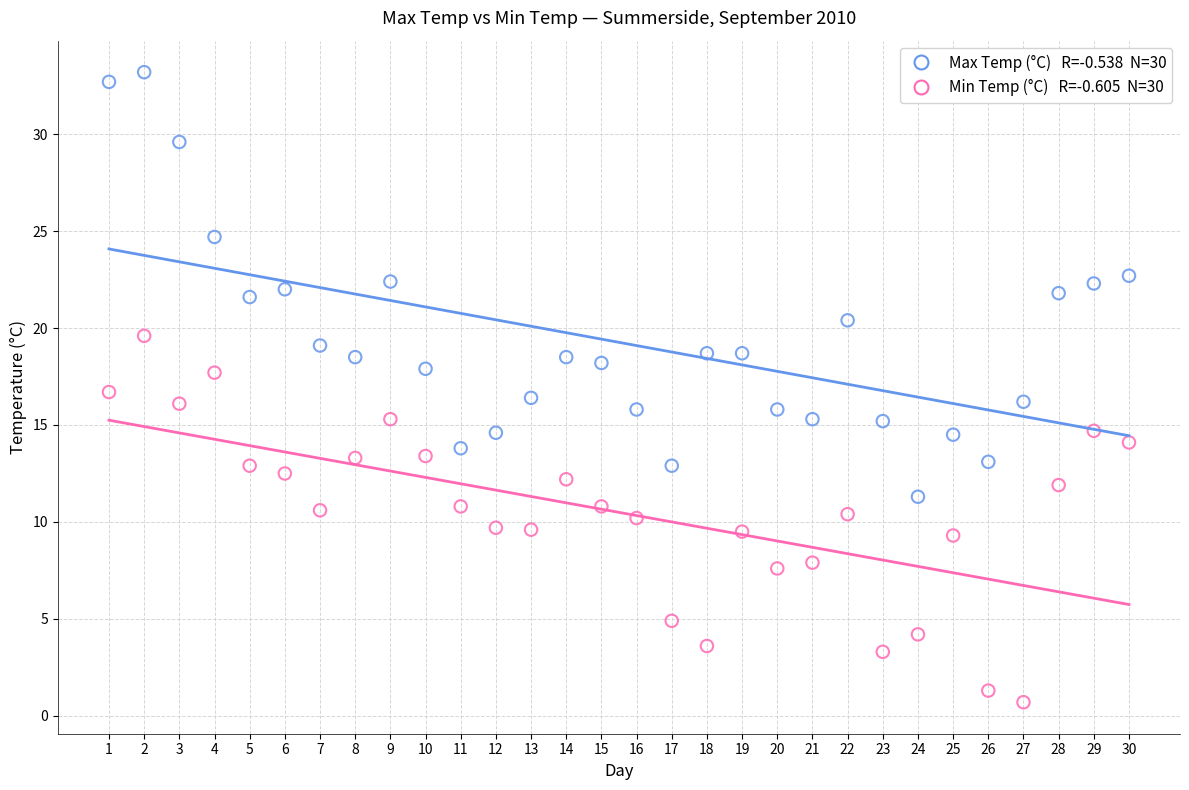

Across all data points, what is the range of Y values (max minus min)?

32.5